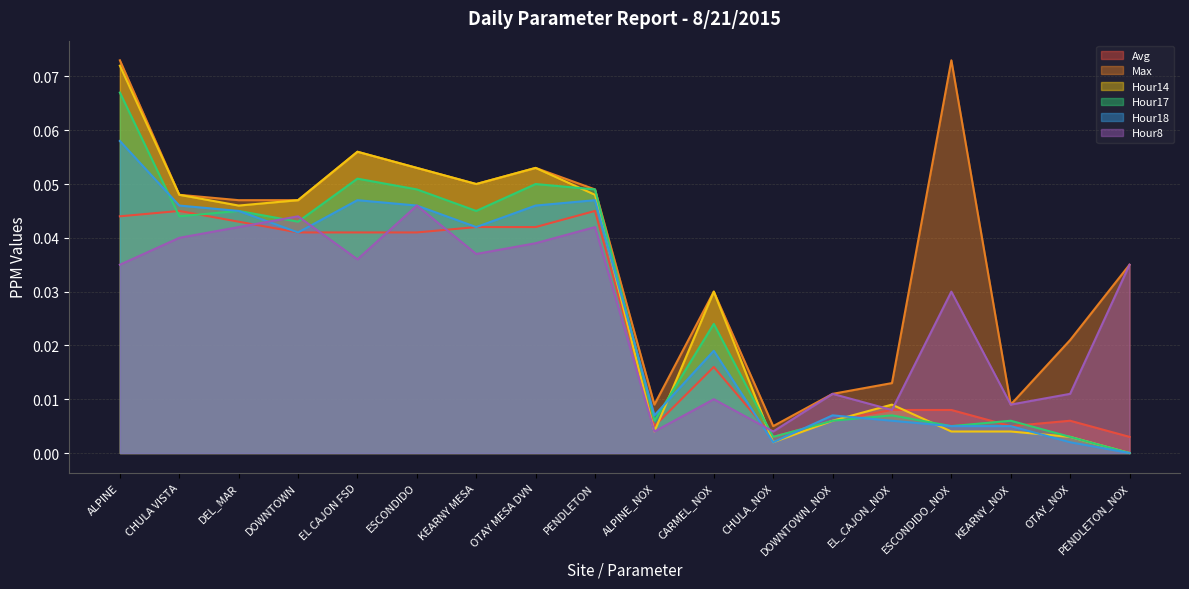

At which label is Hour18 closest to 0?

PENDLETON_NOX